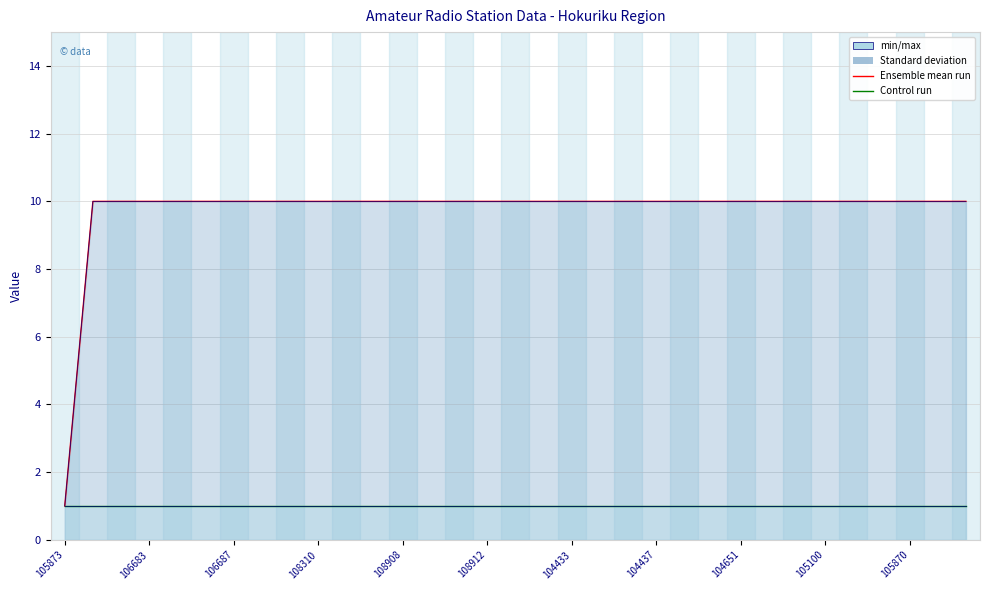

True or false: col_6 line and col_7 line cross at least once.

False